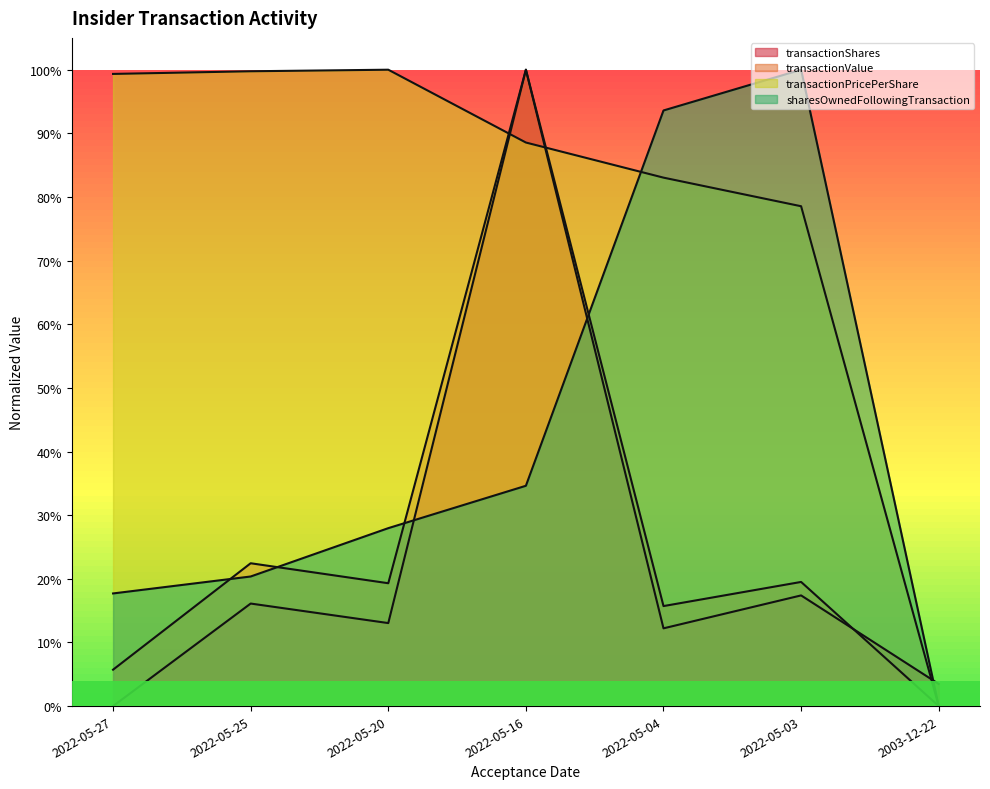

At which label is transactionShares closest to 0?

2022-05-27